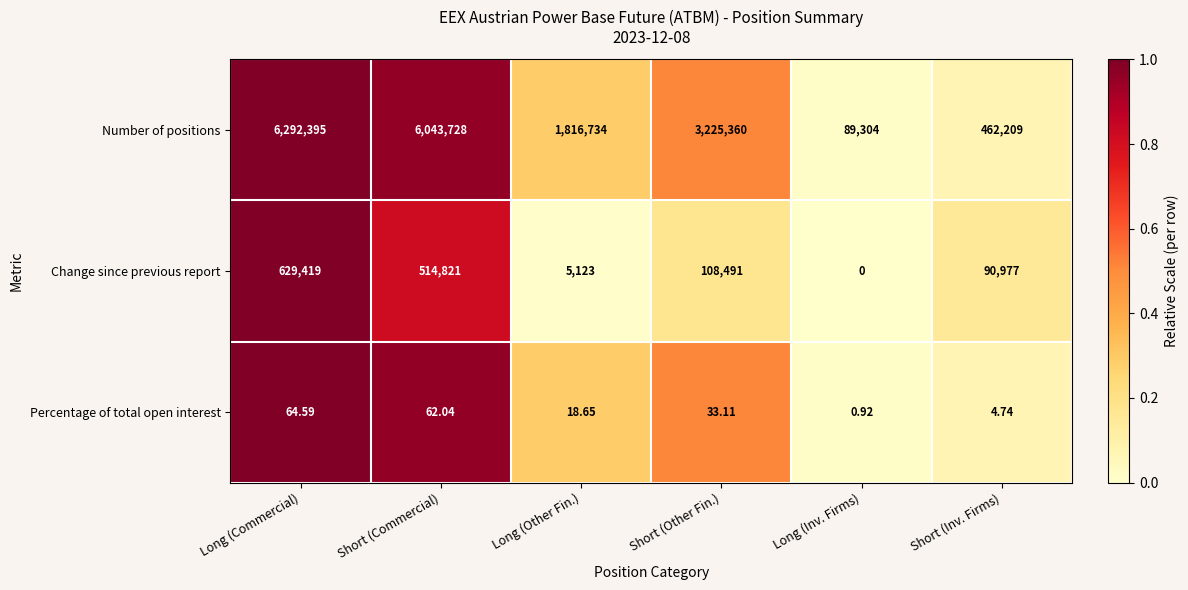

At which label does Change since previous report reach its minimum?

Long (Inv. Firms)